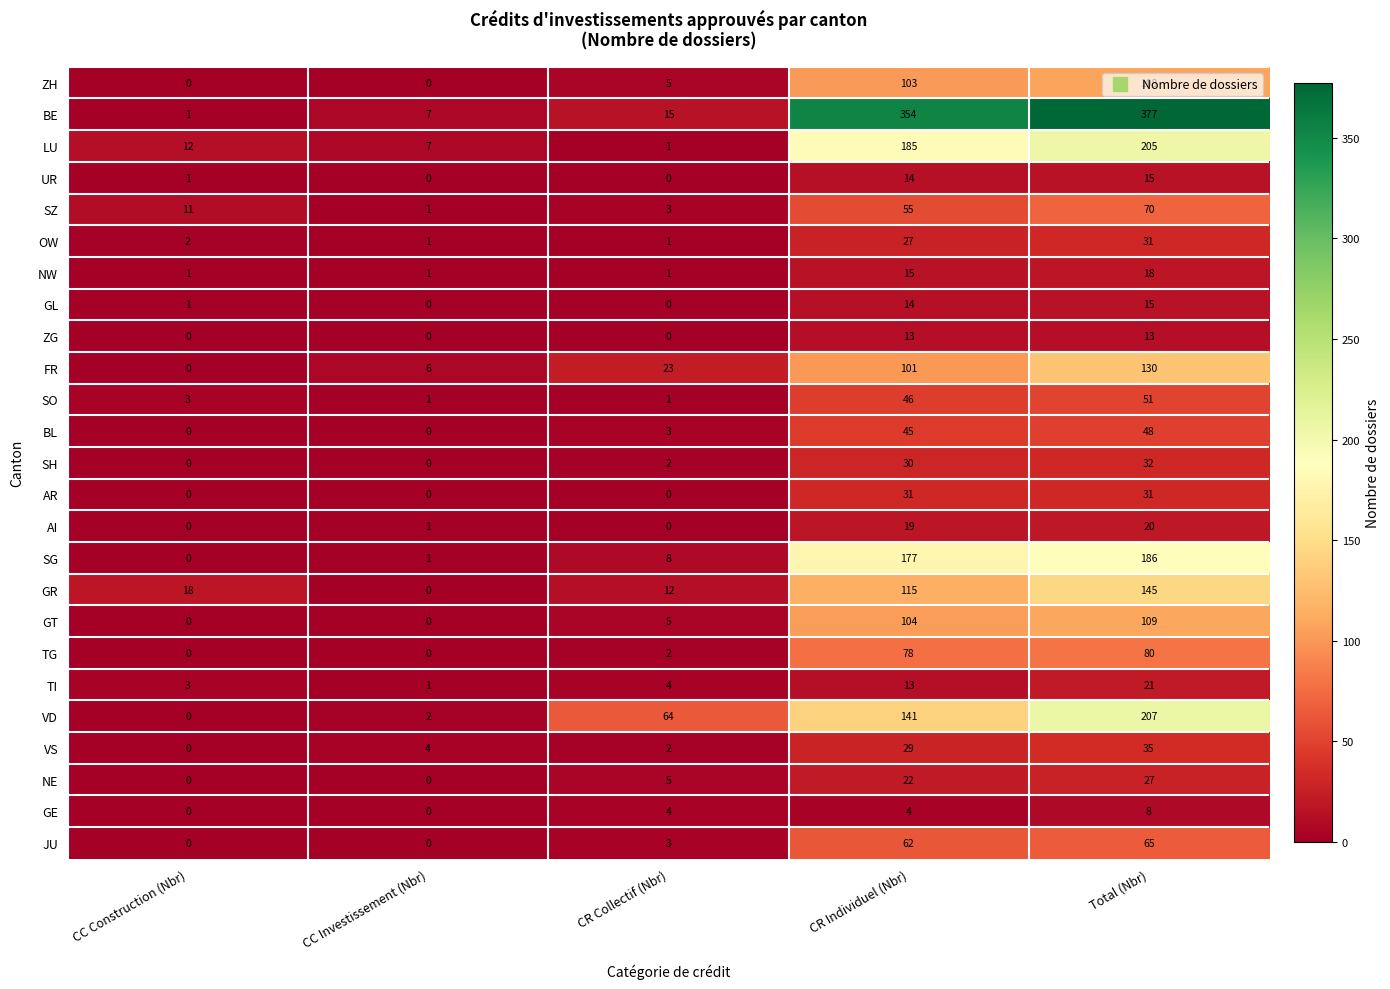

What is the difference between the BL values at CC Construction (Nbr) and CR Individuel (Nbr)?

45